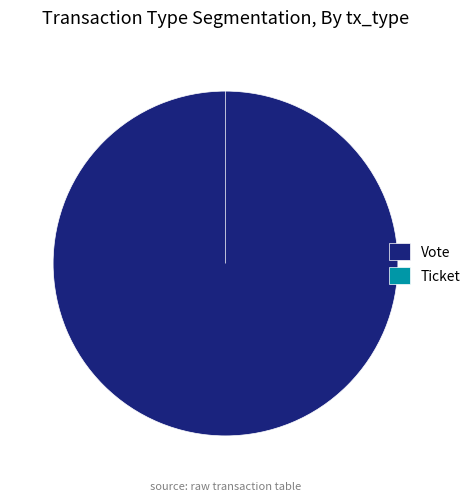

What percentage is NOT represented by Ticket?

100.0%